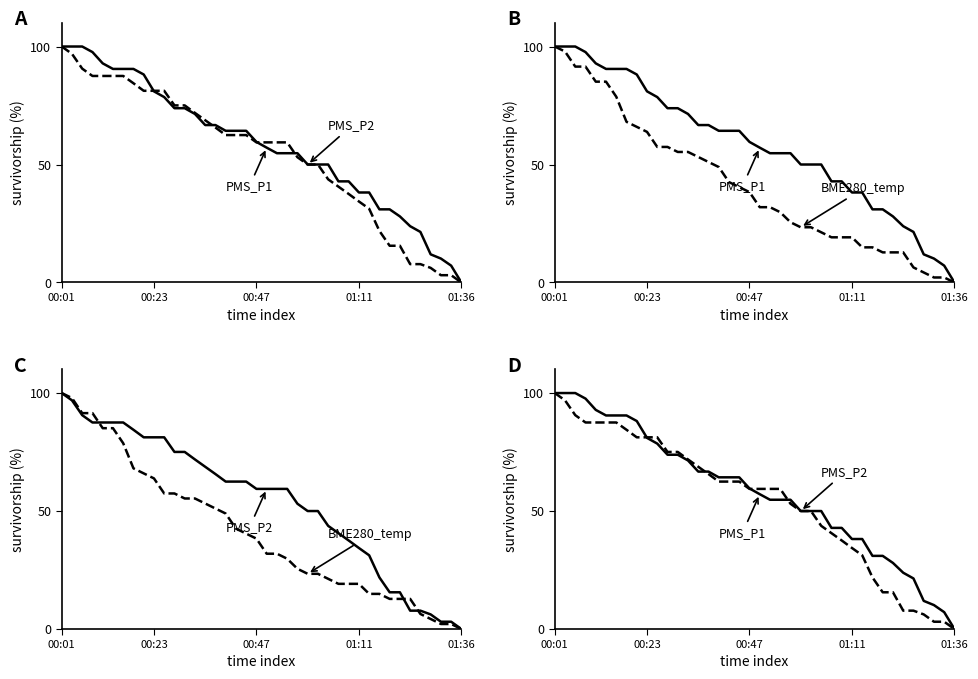

True or false: BME280_temp and PMS_P1 cross at least once.

False